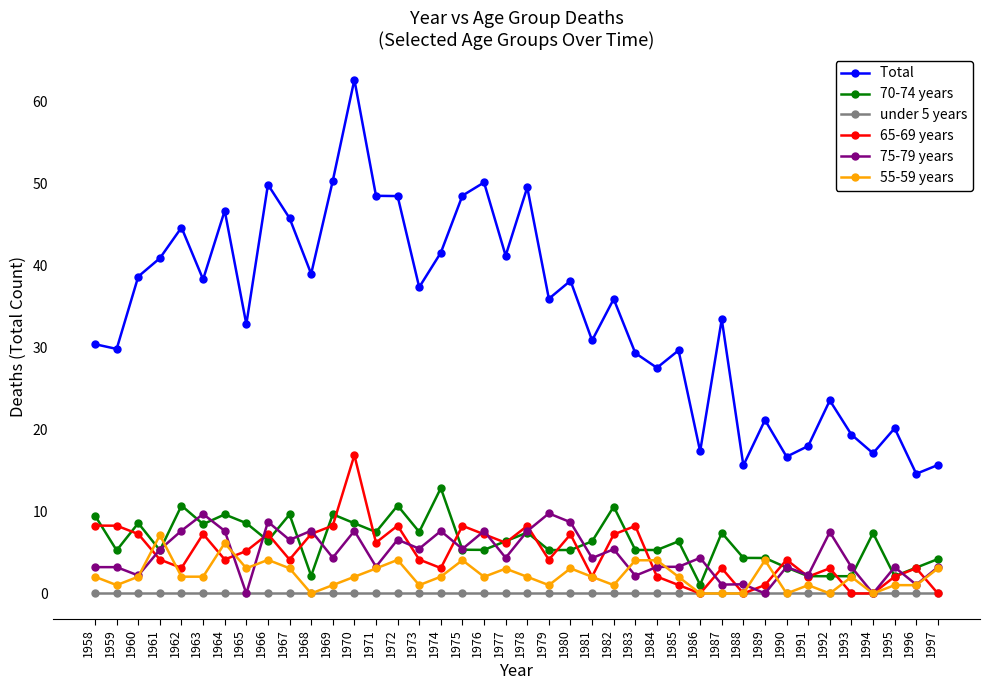

At which category is the sum across all series the highest?

1970